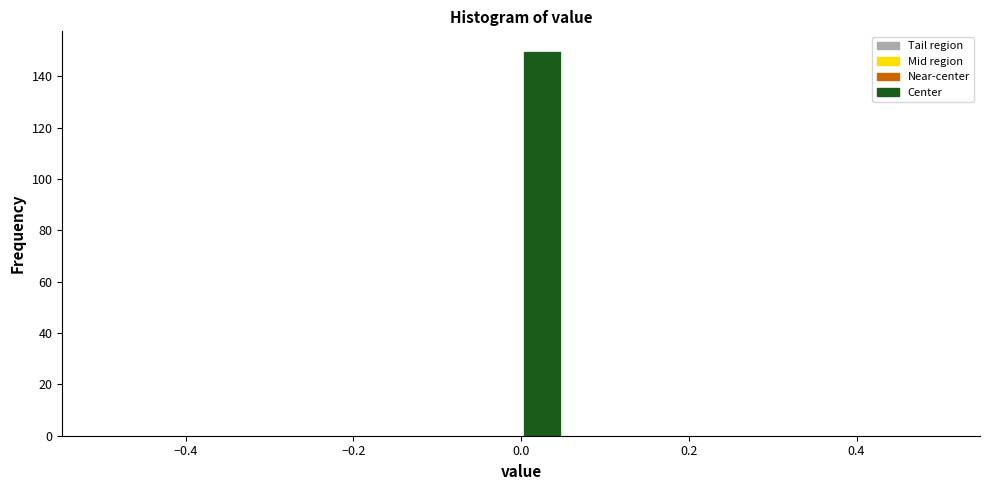

Read against the x-axis, roughly where is the centre of the tallest bar?

0.02